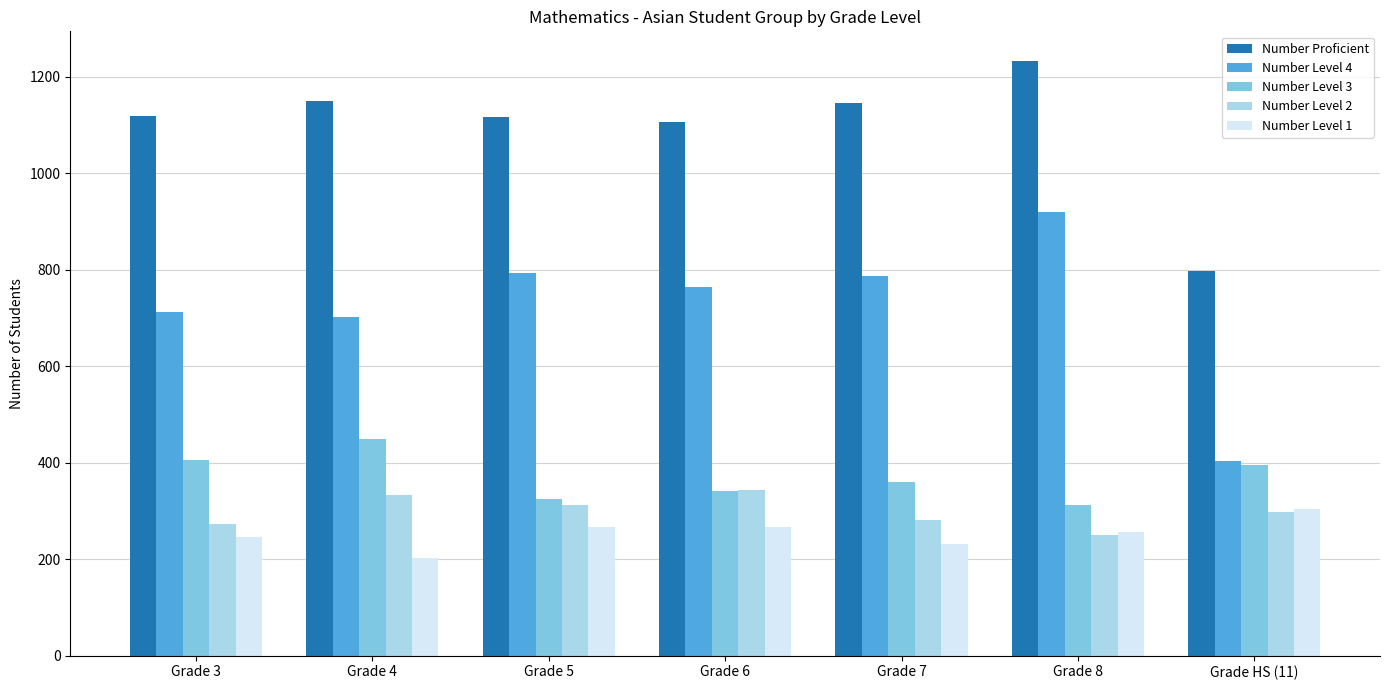

List the series in order of their peak value, highest first.

Number Proficient, Number Level 4, Number Level 3, Number Level 2, Number Level 1